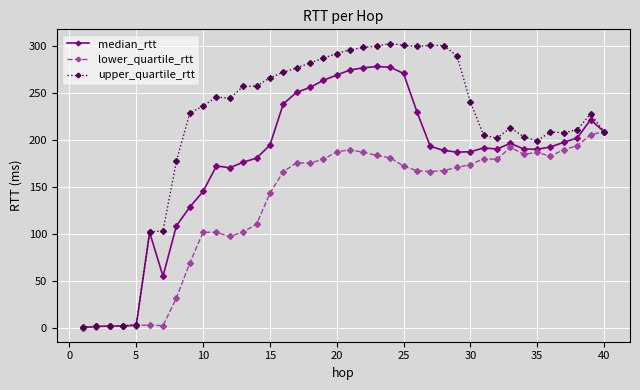

How many series are shown in this chart?

3